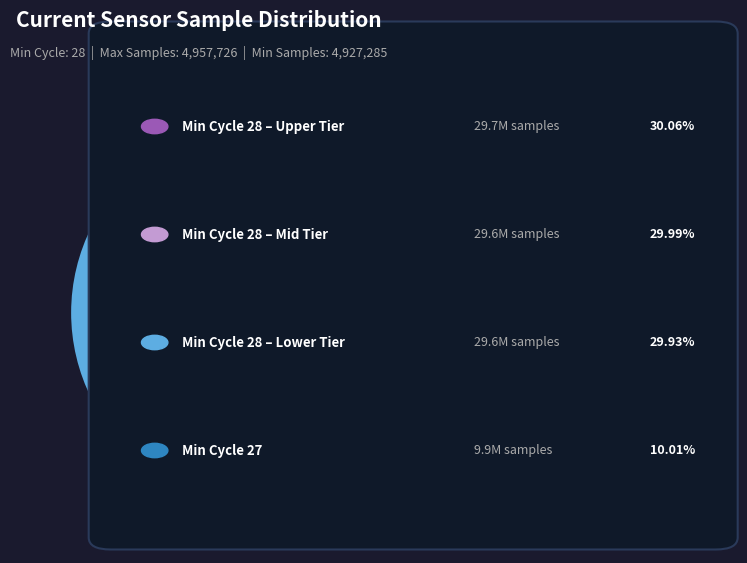

Does any single category account for the majority?

No